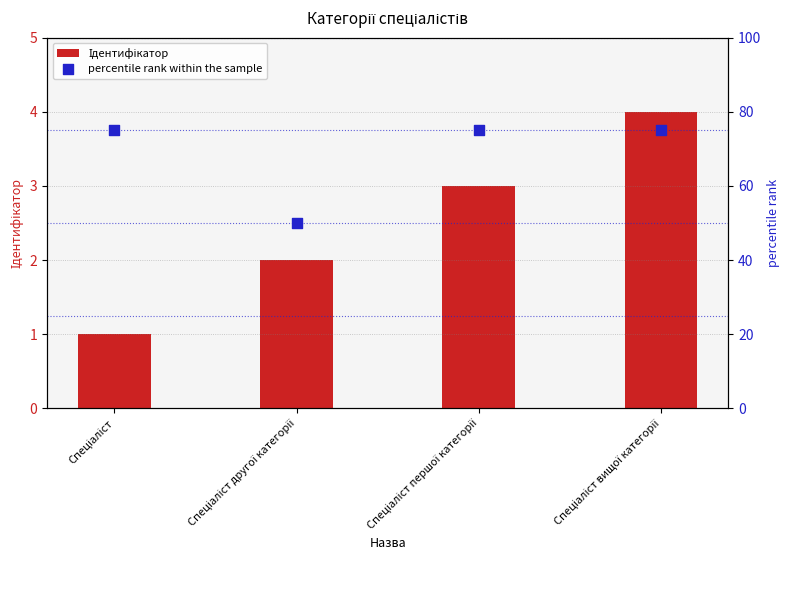

Is the value of Ідентифікатор at Спеціаліст першої категорії greater than the value of percentile rank within the sample at Спеціаліст другої категорії?

No